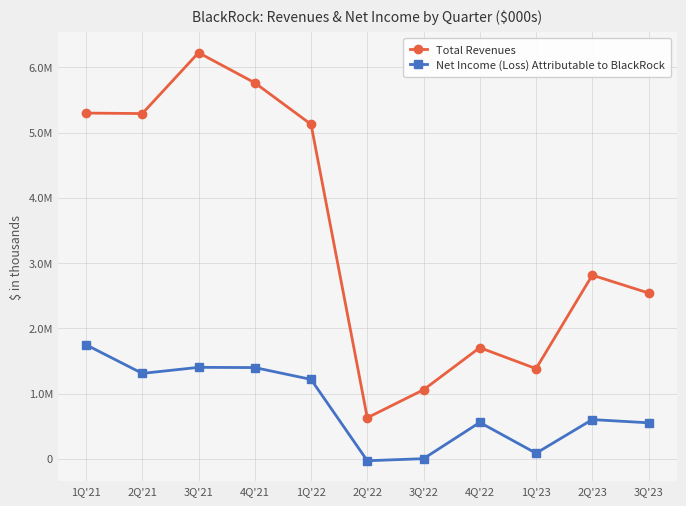

True or false: Total Revenues and Net Income (Loss) Attributable to BlackRock cross at least once.

False